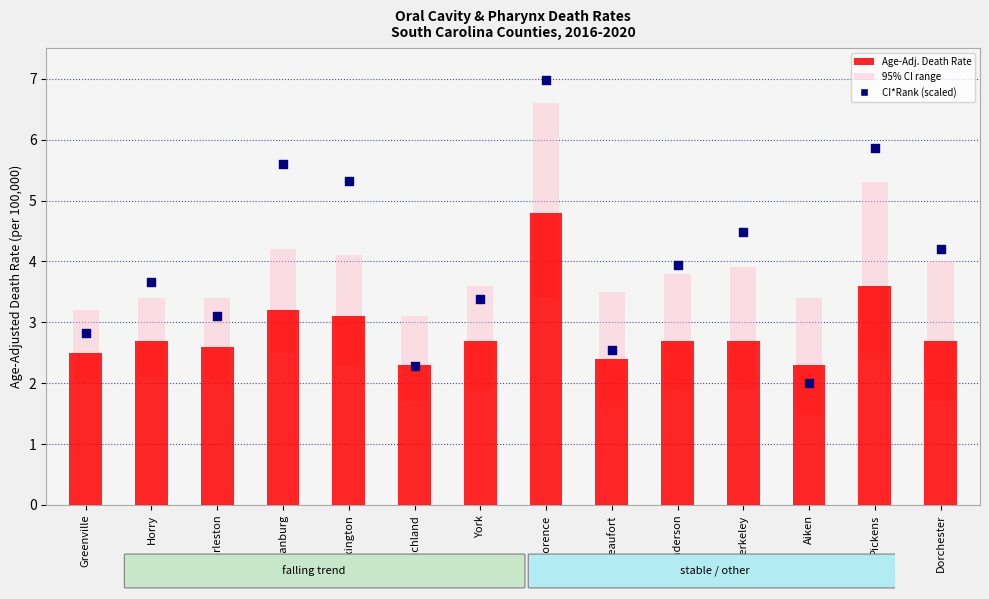

Which series has the largest Y range (max minus min)?

CI*Rank (scaled)